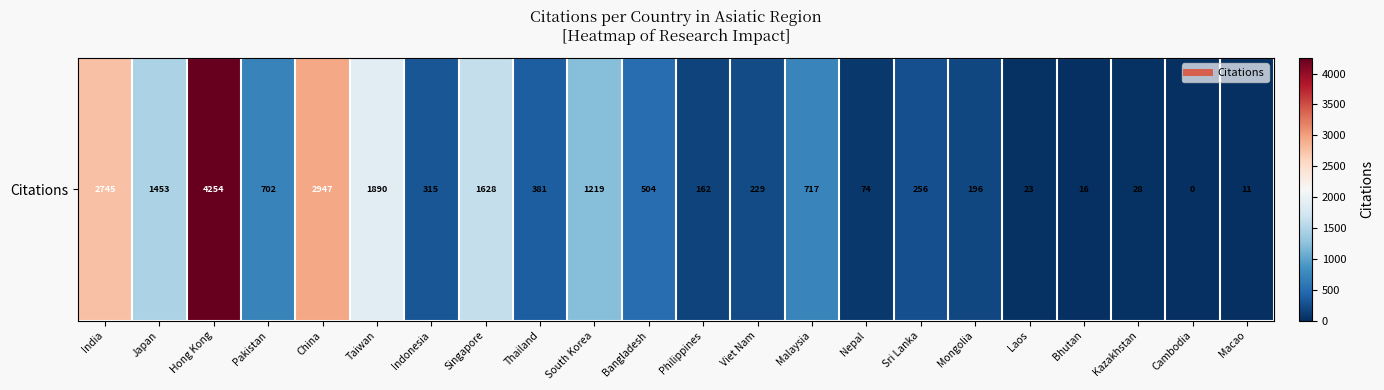

At which label does the data first exceed 381?

India